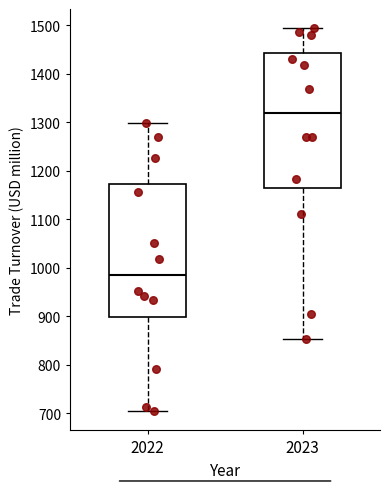

Where is the lower edge of the box at x = 2023 on the y-axis? The values are not printed on the chart, so give them approximately, as read against the axis.

1160